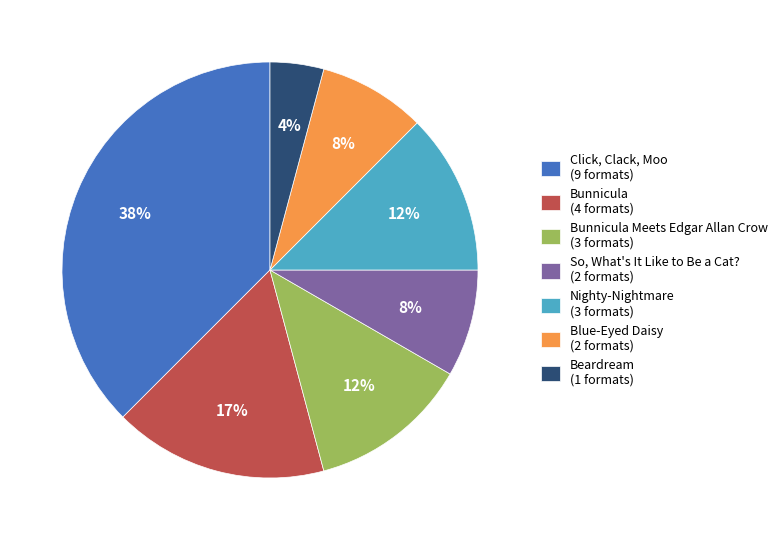

What is the smallest slice in the pie chart?

Beardream (1 formats)